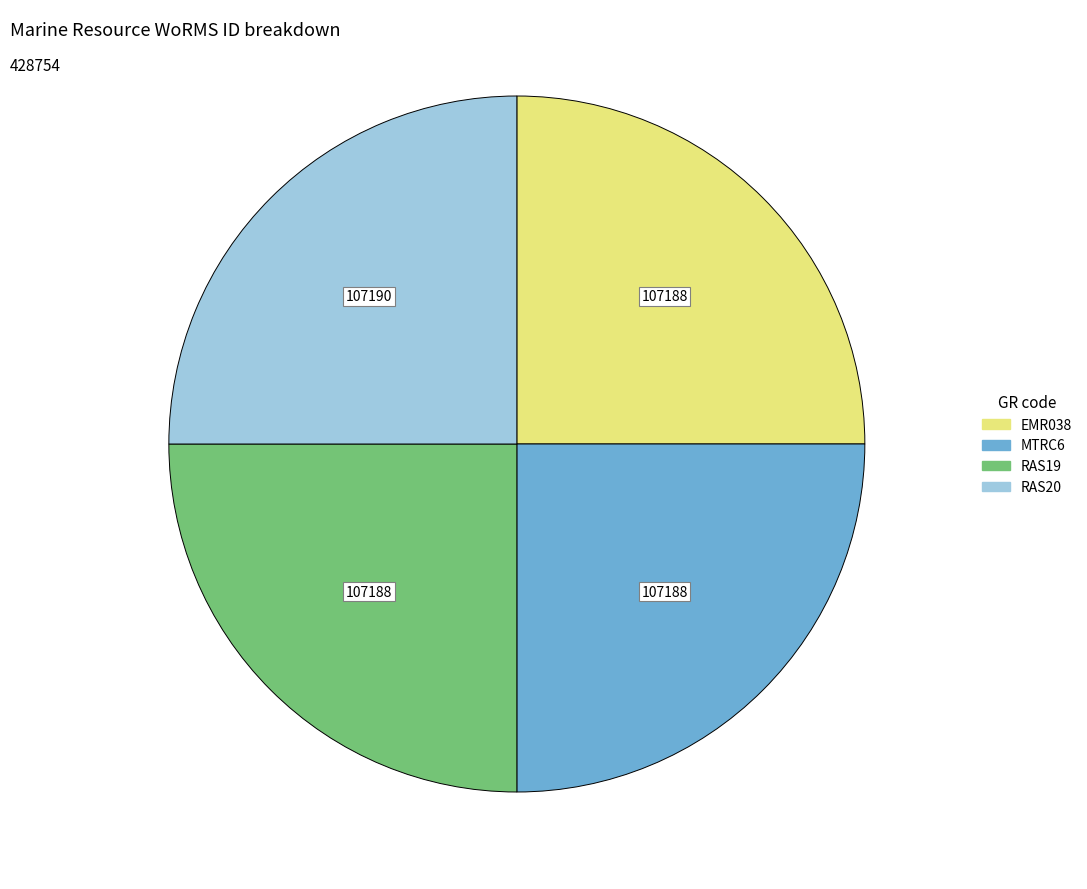

Is it true that MTRC6 is 25% of the pie?

True